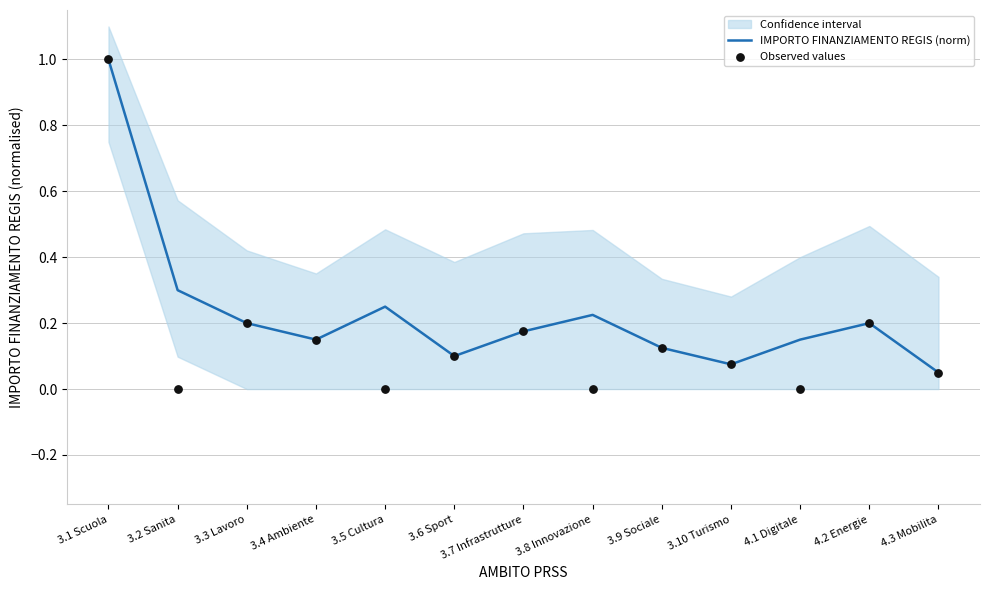

At how many categories does at least one series exceed 0?

13